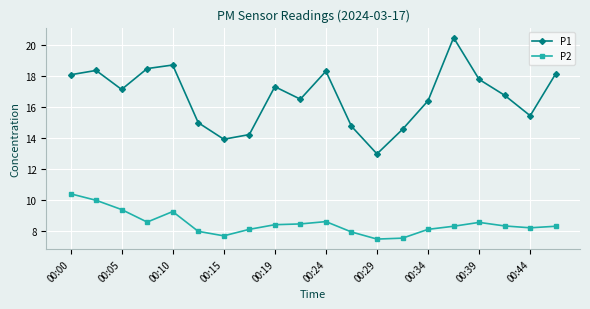

True or false: P2 and P1 intersect in this chart.

False